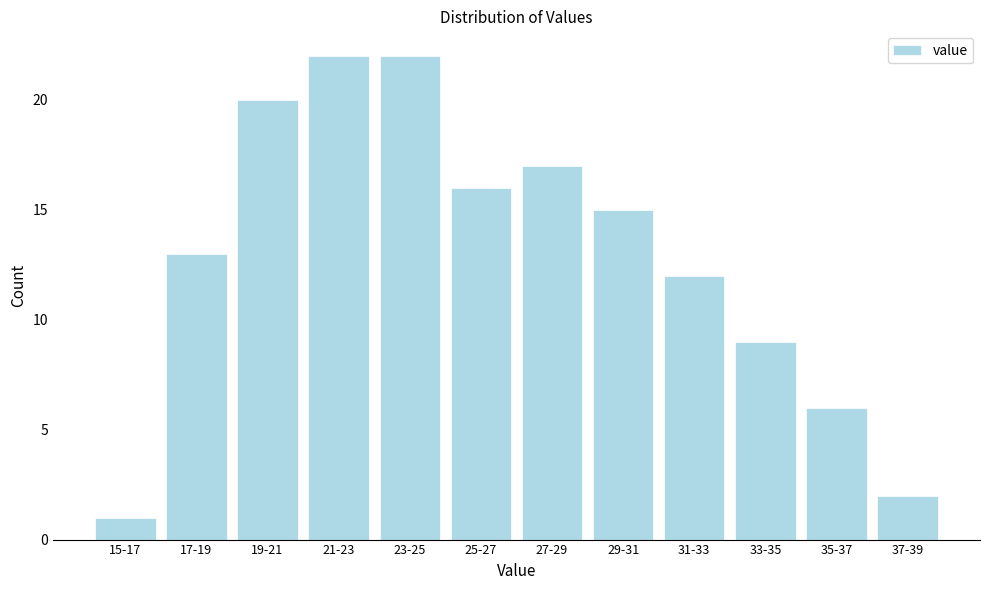

Reading right to left, transcribe all the data shown in this chart.

37-39=2	35-37=6	33-35=9	31-33=12	29-31=15	27-29=17	25-27=16	23-25=22	21-23=22	19-21=20	17-19=13	15-17=1